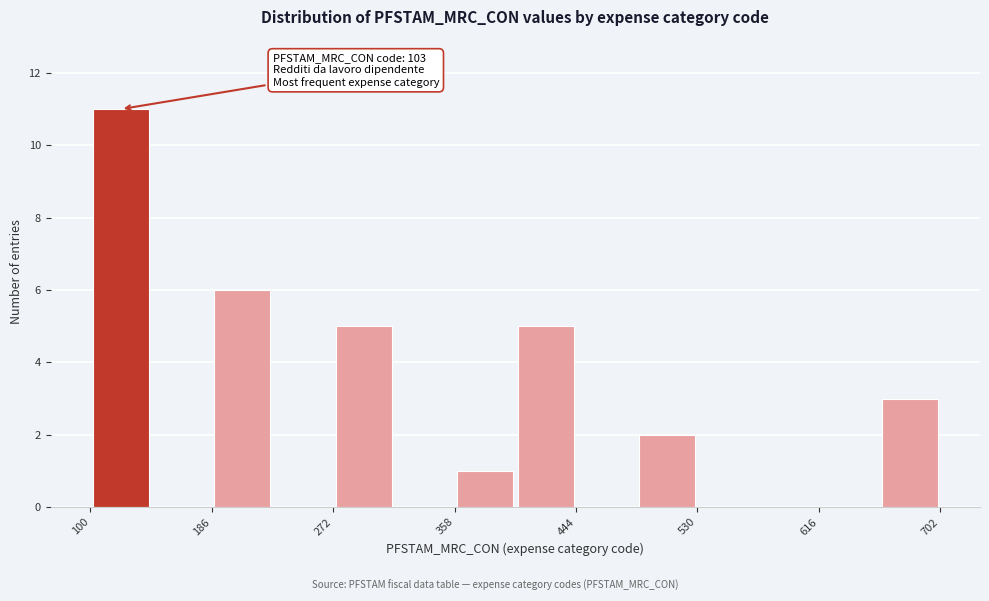

Over which range of the x-axis is the bar tallest?

100 to 143